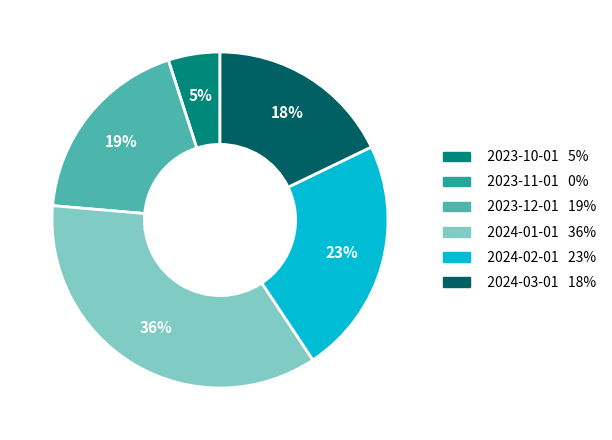

To the nearest percent, what is the average slice percentage?

17%